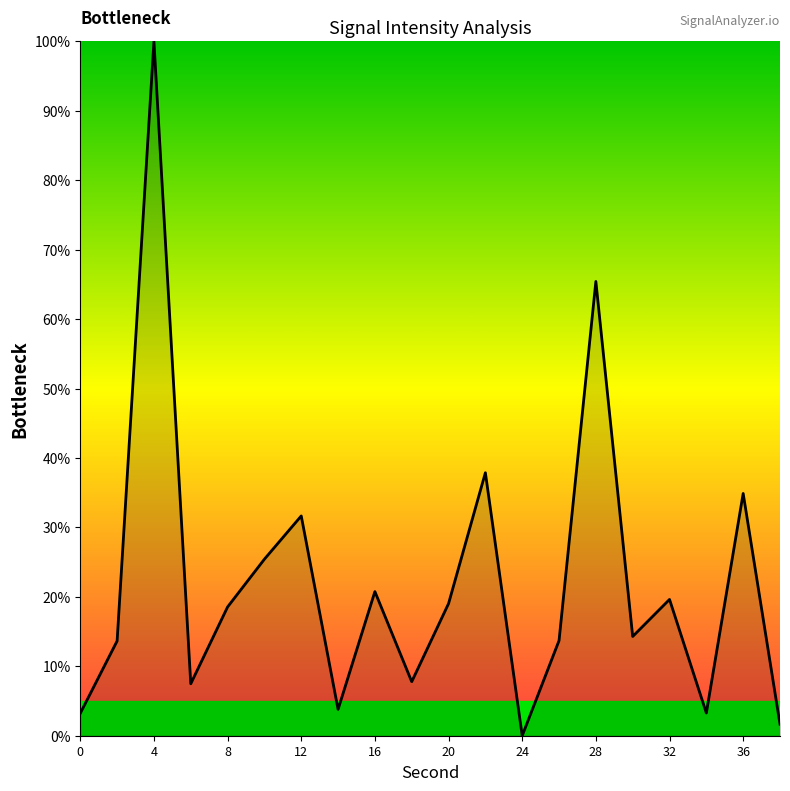

What is the difference between the maximum and minimum values?

100.0